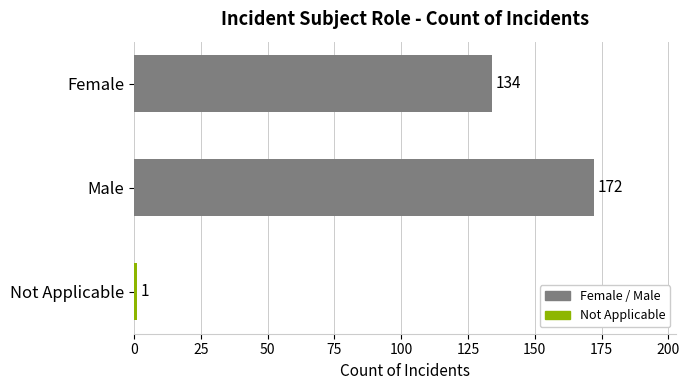

How many bars are there in total?

3